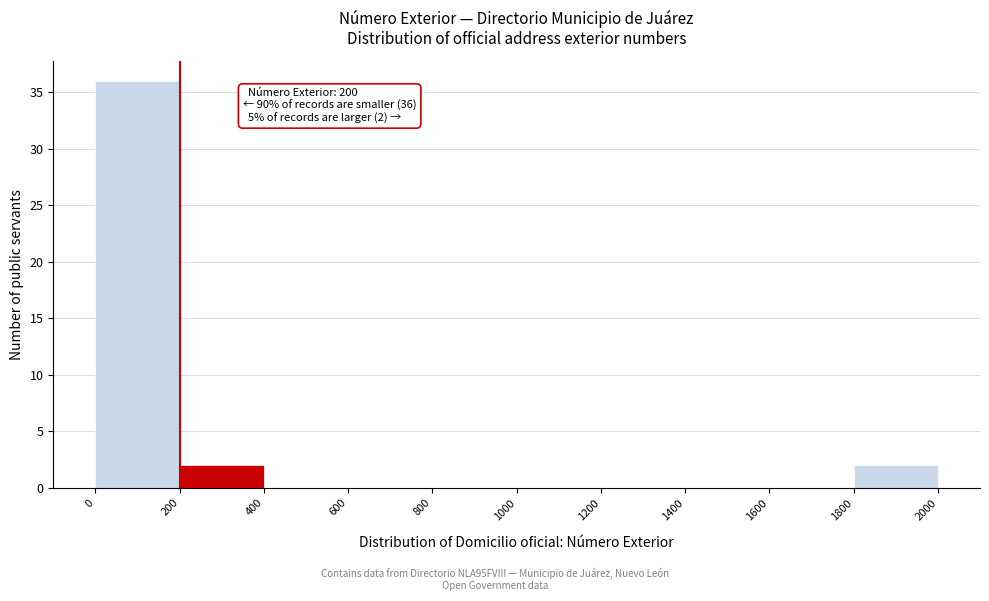

Which range on the x-axis has the tallest bar?

0 to 200